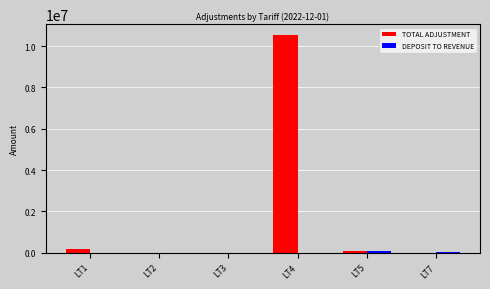

What is the greatest value displayed?

10531558.1